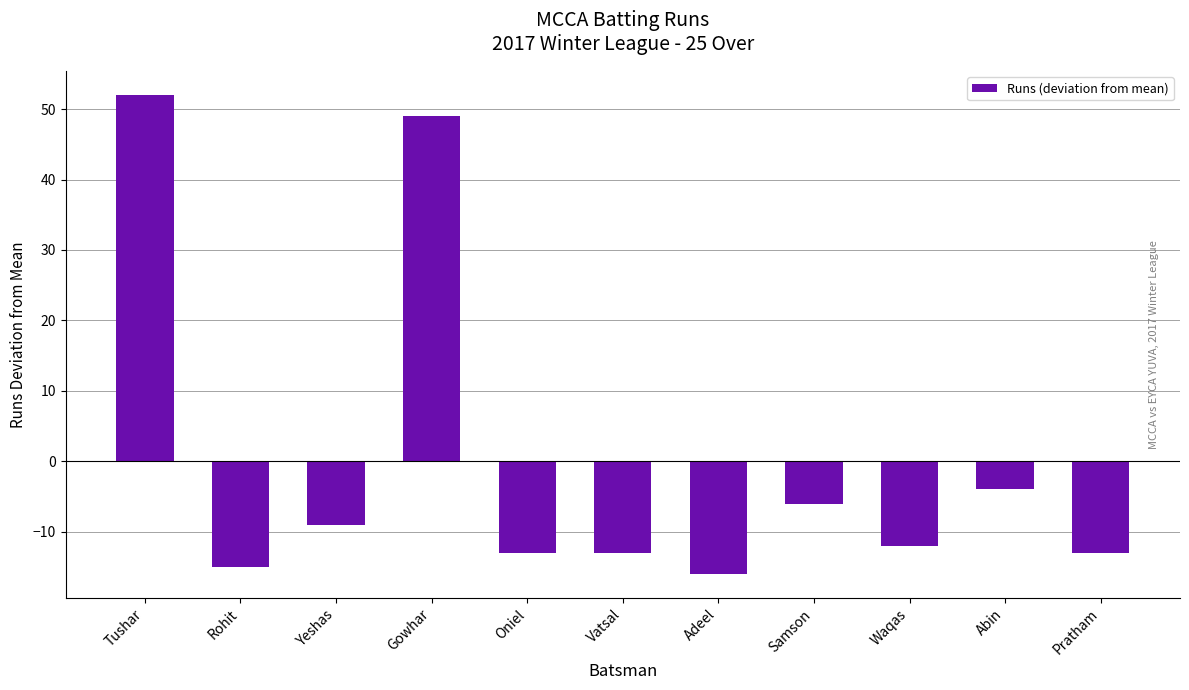

What value does the data have at Oniel?

-13